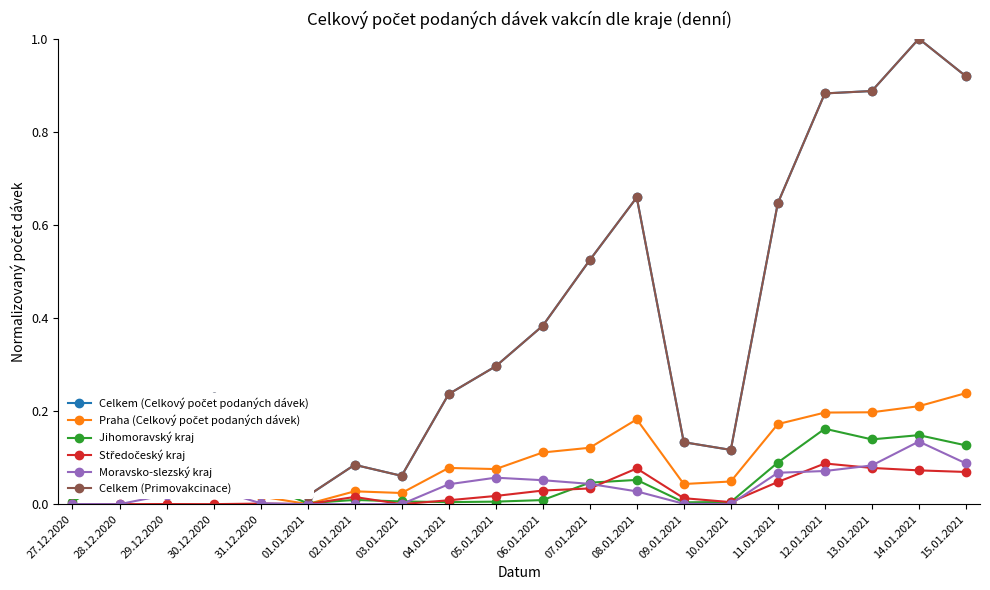

Which category has the lowest value in the Praha (Celkový počet podaných dávek) series?

01.01.2021